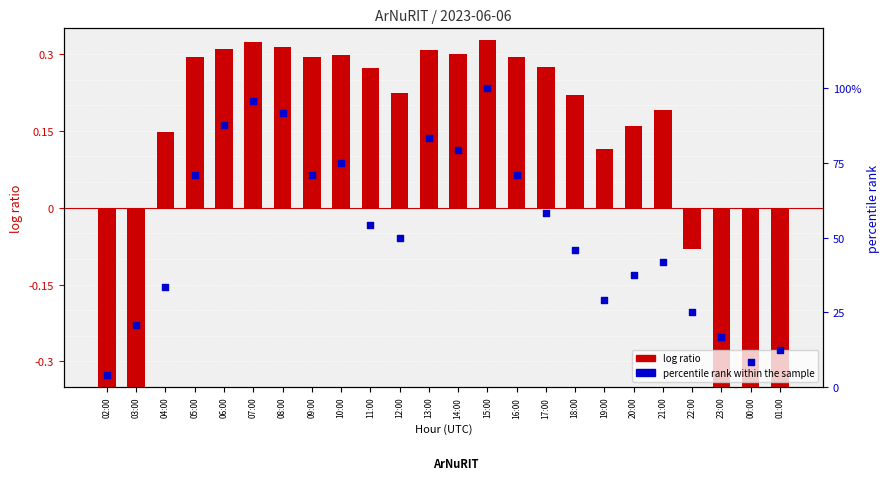

At which category is the sum across all series the highest?

15:00